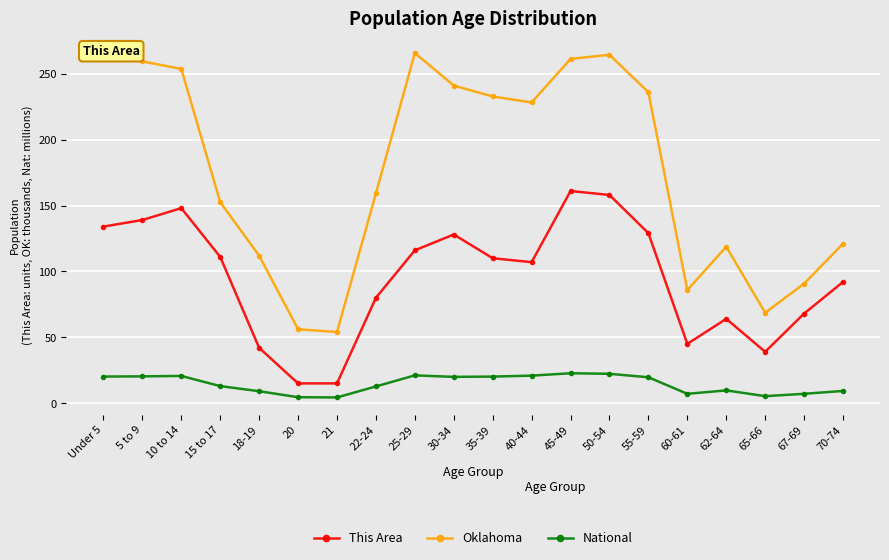

What is the value of the This Area point at the 10th from the left?

128.0